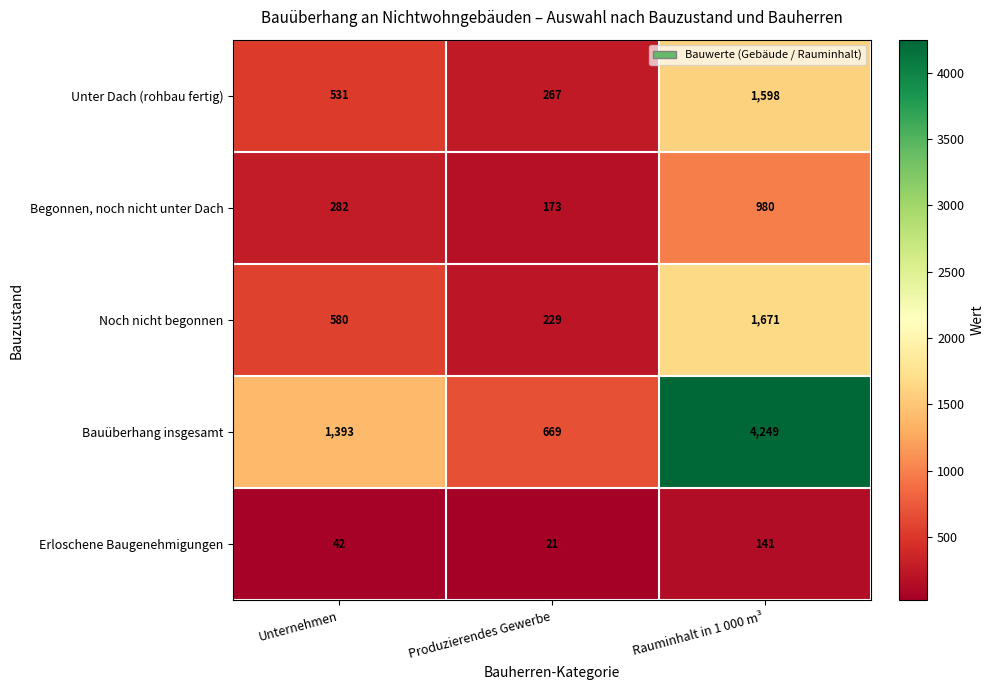

Which series has the widest spread of values?

Bauüberhang insgesamt